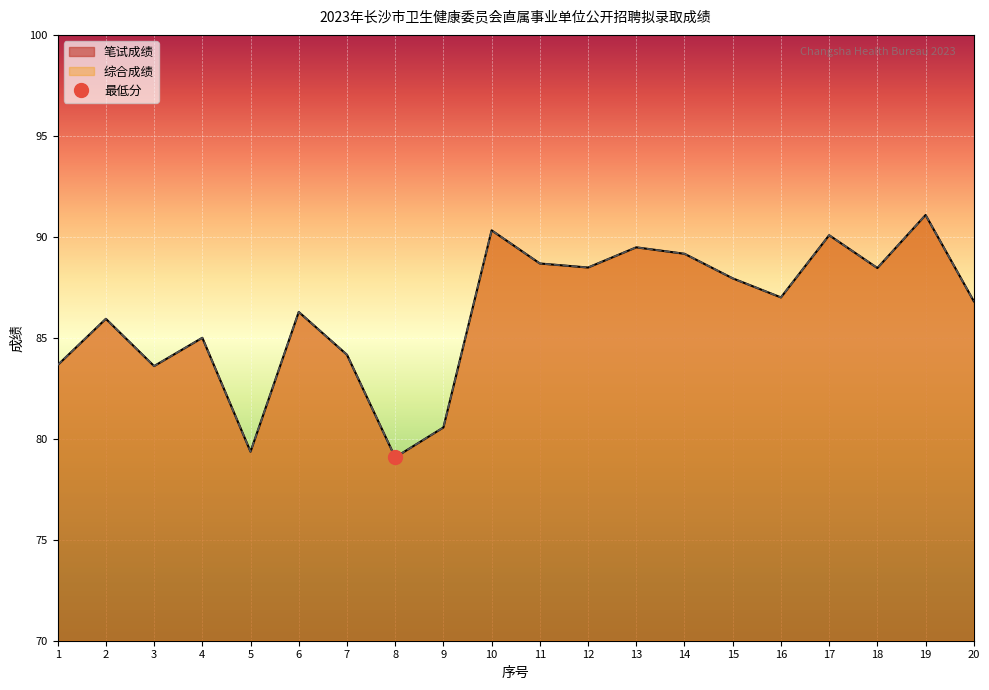

Which label corresponds to the smallest value in the chart?

8